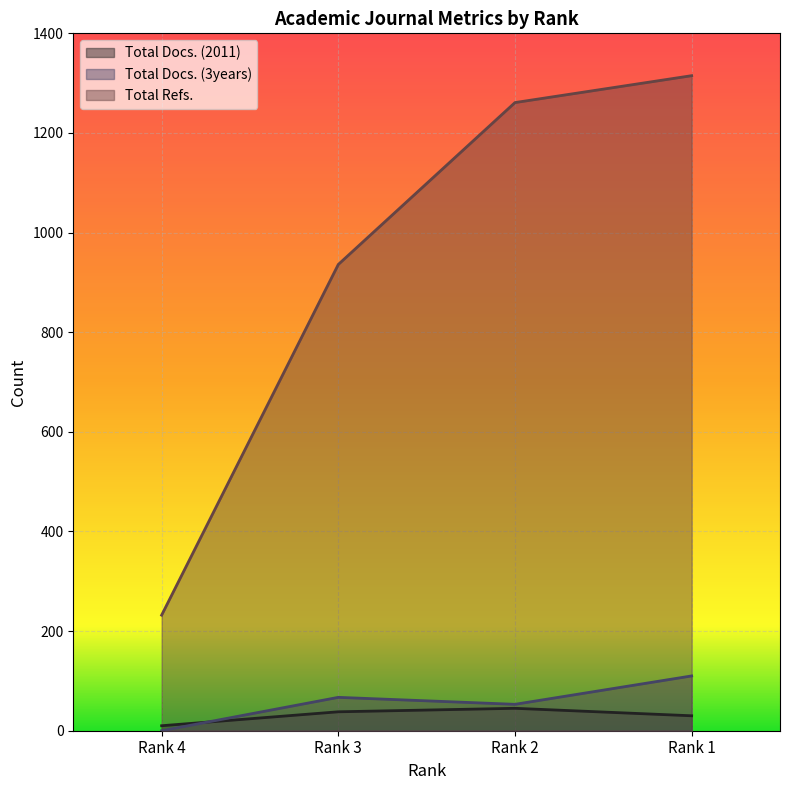

Reading left to right, what are all the values shown in this chart?

Total Docs. (2011): Rank 4=10	Rank 3=38	Rank 2=45	Rank 1=30
Total Docs. (3years): Rank 4=0	Rank 3=67	Rank 2=53	Rank 1=110
Total Refs.: Rank 4=232	Rank 3=936	Rank 2=1261	Rank 1=1315